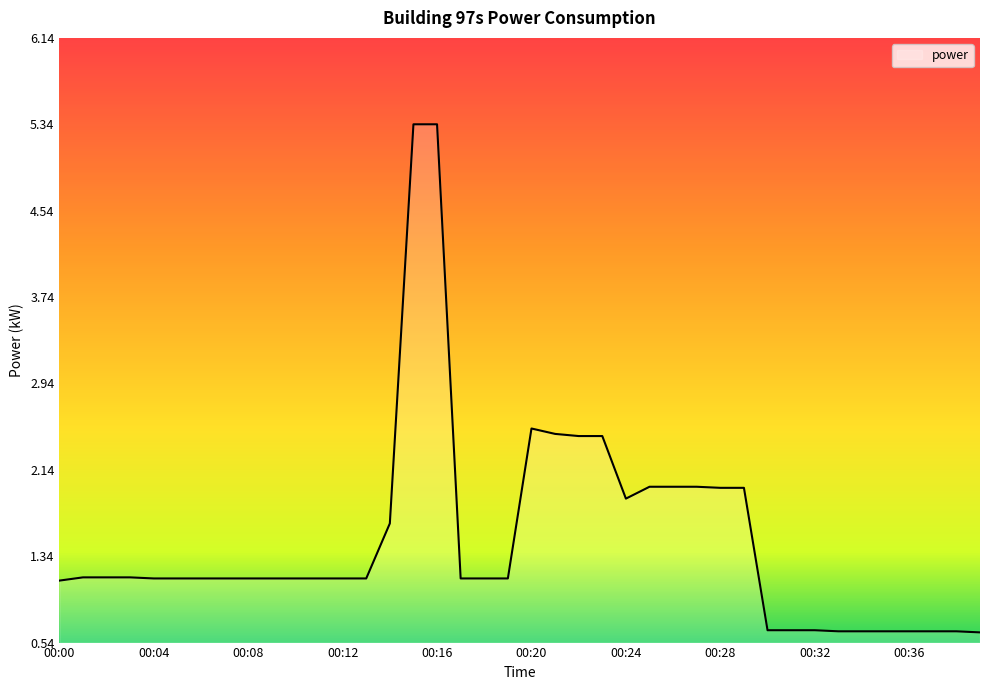

What is the difference between the maximum and minimum values?

4.7